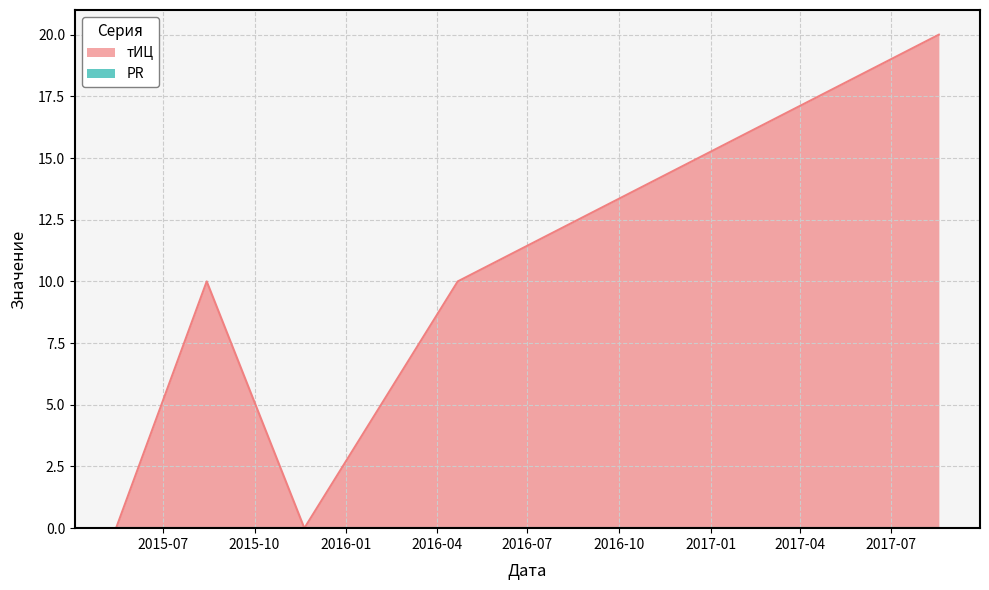

Read the value at 2016-04-22, to the nearest 10.

10